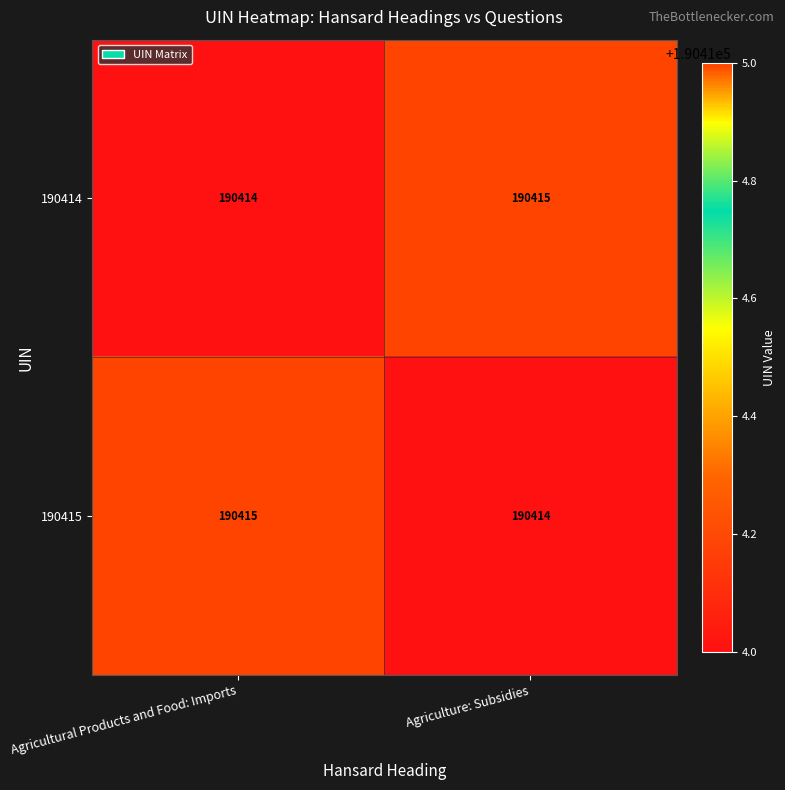

At which label is 190415 closest to 190414?

Agriculture: Subsidies